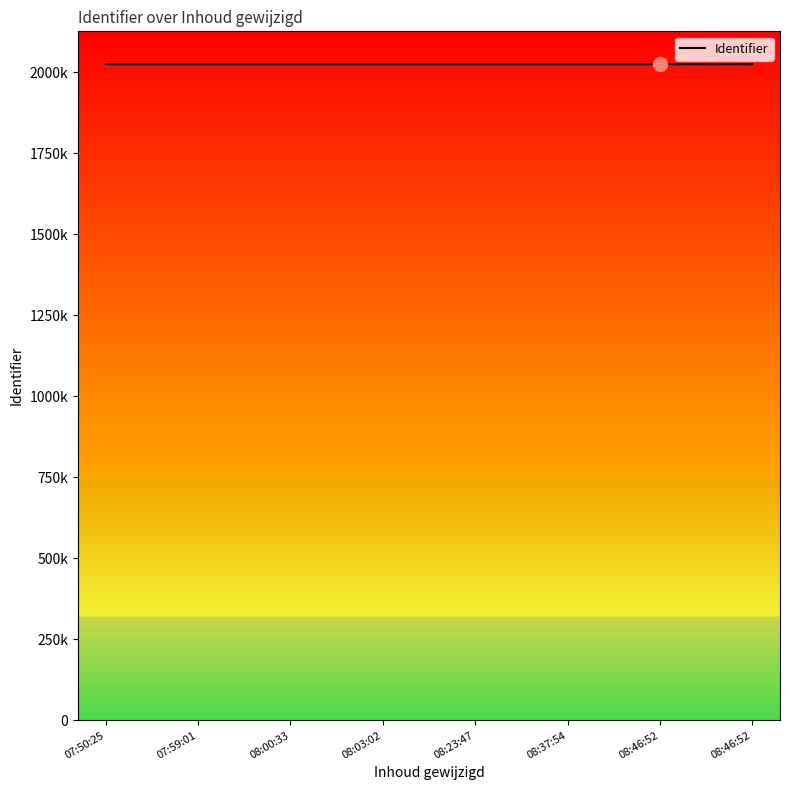

Is this an area chart (filled region under the line)?

Yes